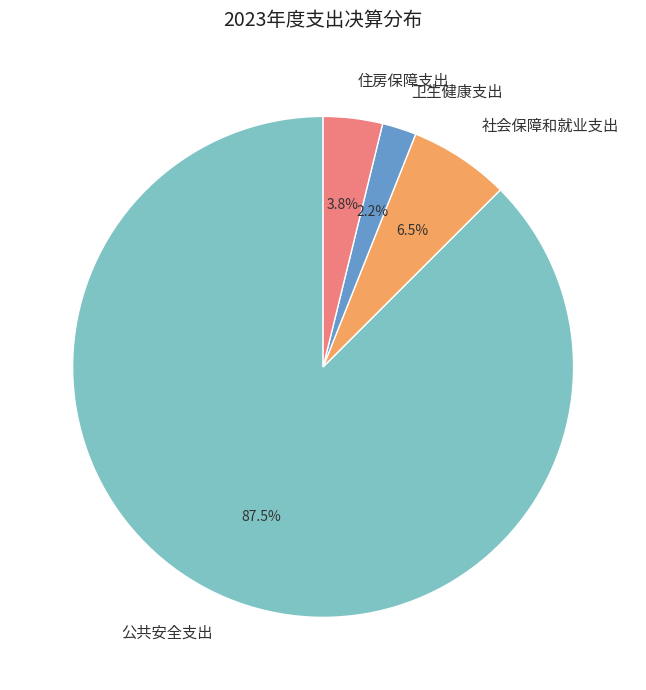

Which has a higher value, 住房保障支出 or 卫生健康支出?

住房保障支出